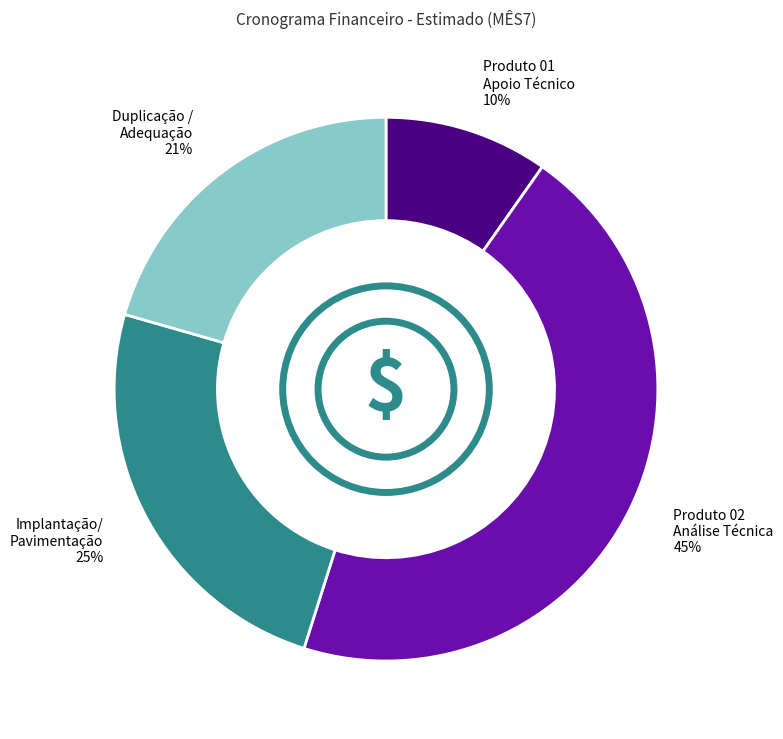

Is there a majority slice in this chart?

No